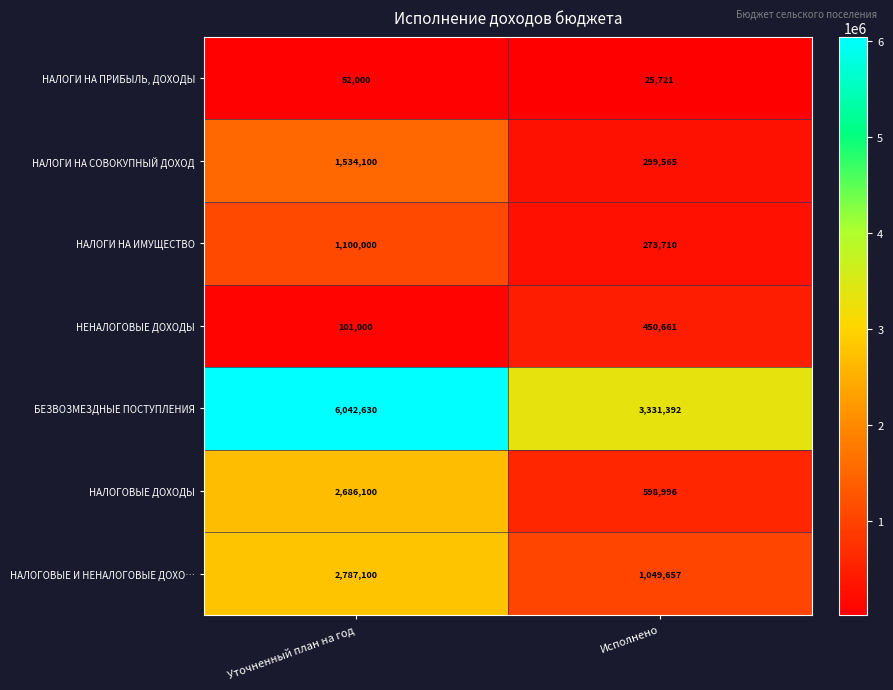

At which label does БЕЗВОЗМЕЗДНЫЕ ПОСТУПЛЕНИЯ reach its minimum?

Исполнено